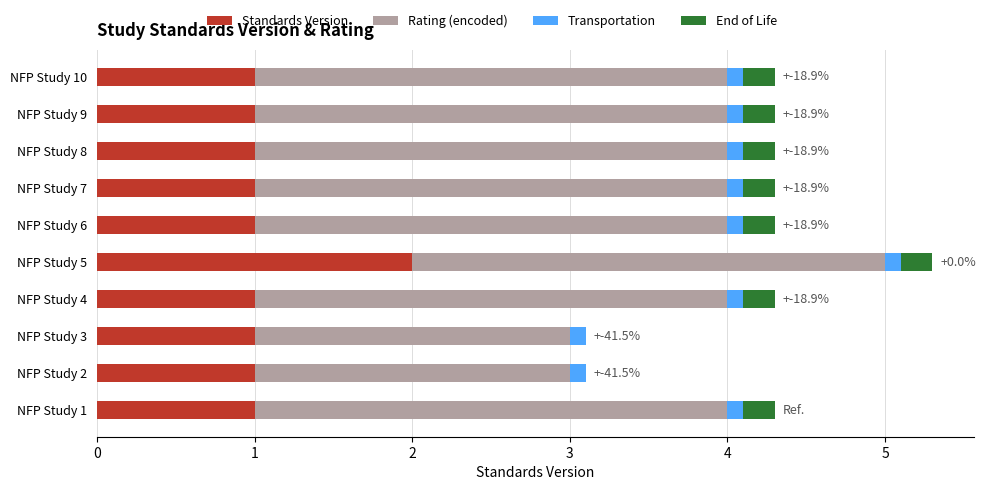

True or false: Standards Version has a value of 1.5 at NFP Study 2.

False